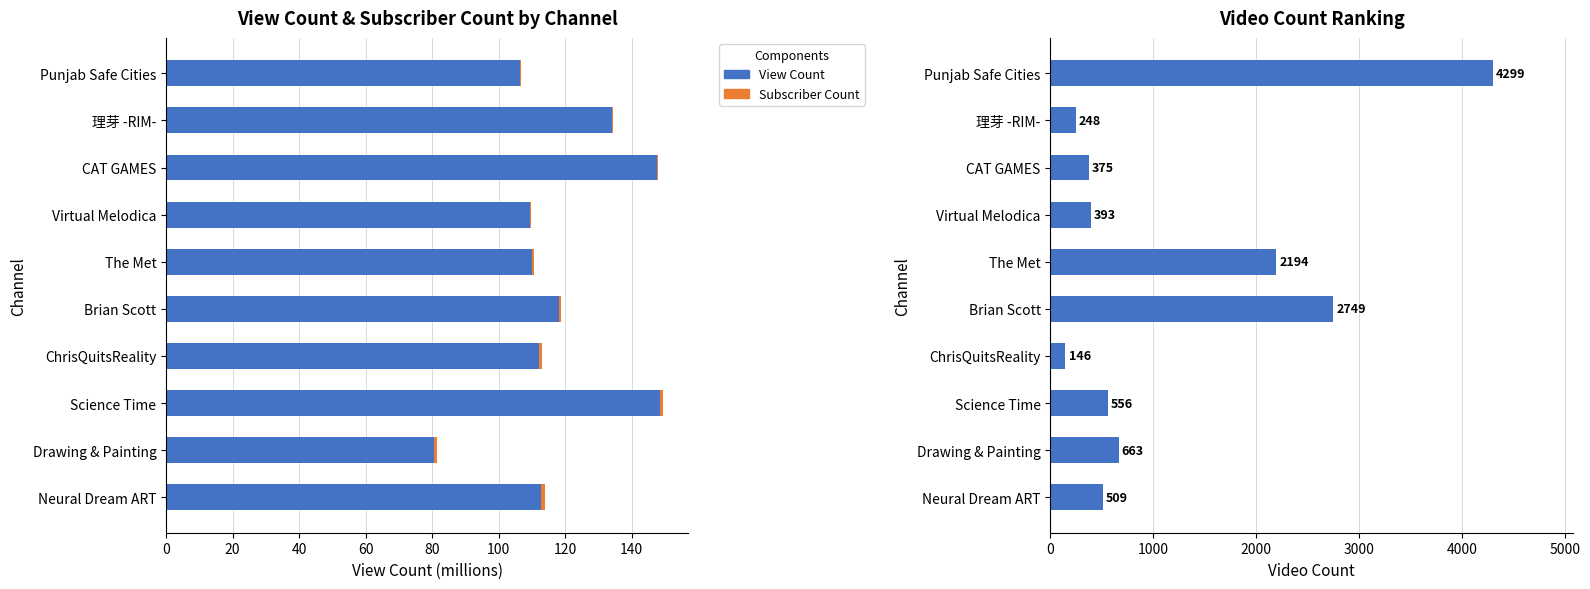

Reading right to left, list all the values displayed in this chart.

View Count: 106.6	134.1	147.5	109.4	110.1	118.1	112.2	148.6	80.5	112.8
Subscriber Count: 0.3	0.4	0.4	0.4	0.5	0.7	1.0	1.0	1.0	1.2
Video Count: 4299.0	248.0	375.0	393.0	2194.0	2749.0	146.0	556.0	663.0	509.0